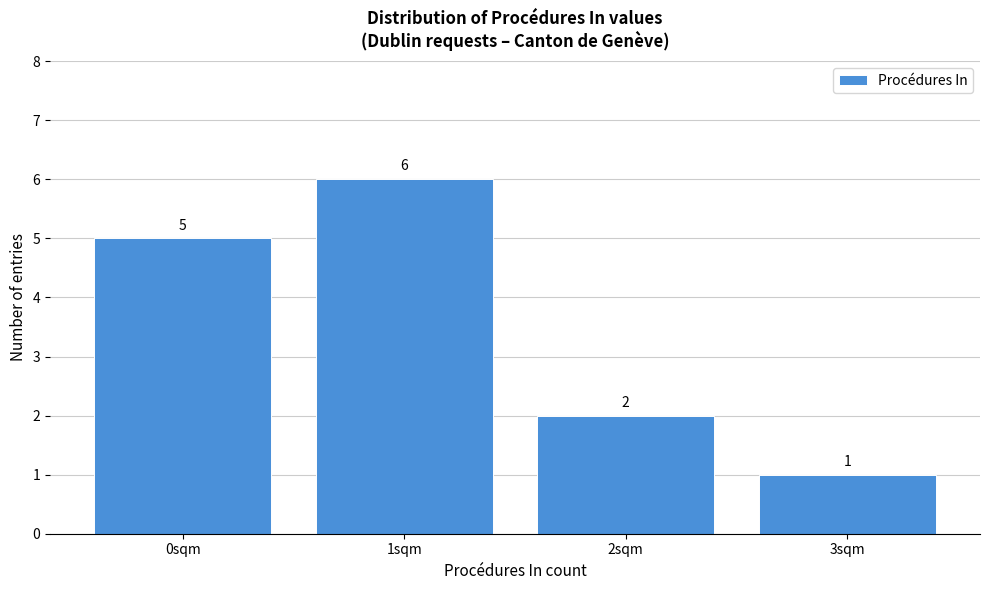

Reading left to right, extract all data points from this chart.

0sqm=5	1sqm=6	2sqm=2	3sqm=1